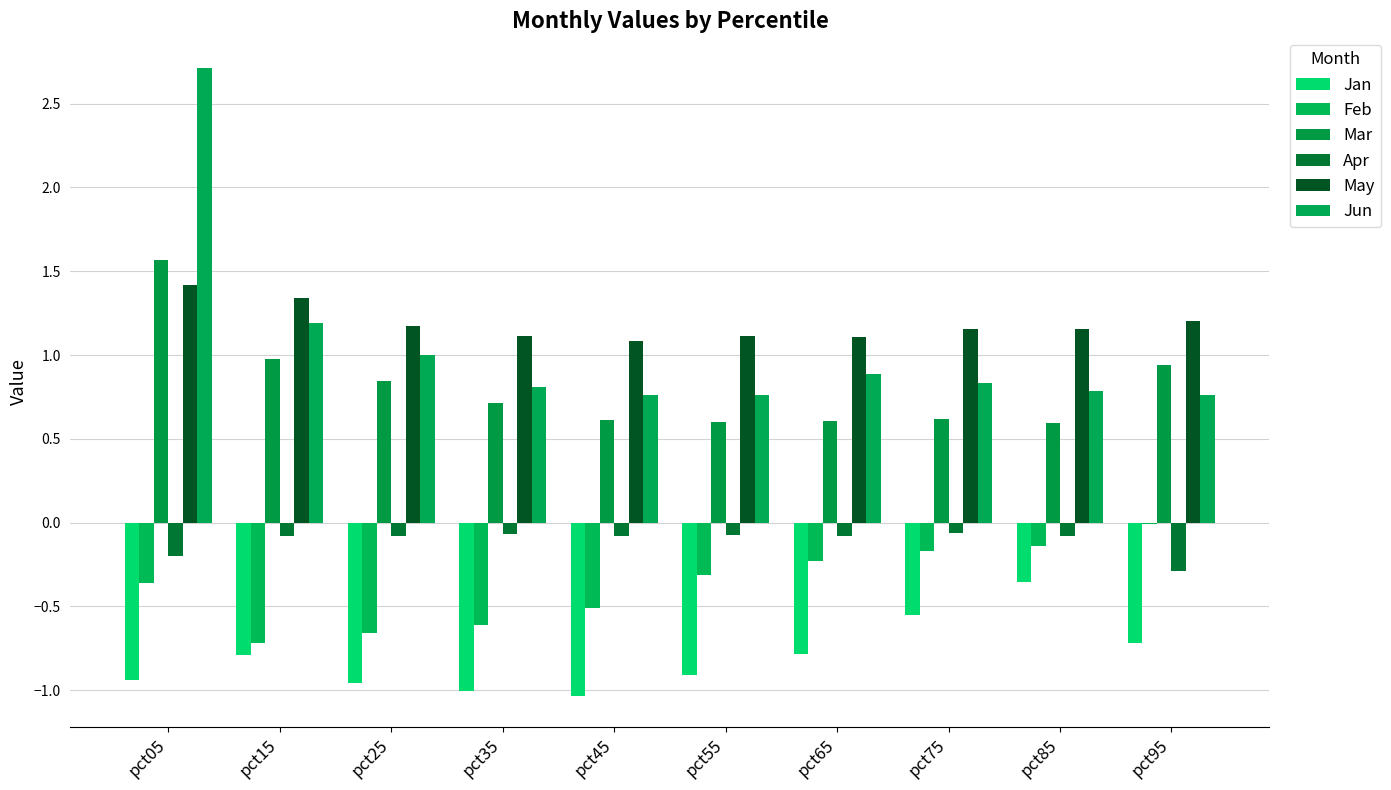

At pct95, list the series in order from smallest to largest.

Jan, Apr, Feb, Jun, Mar, May